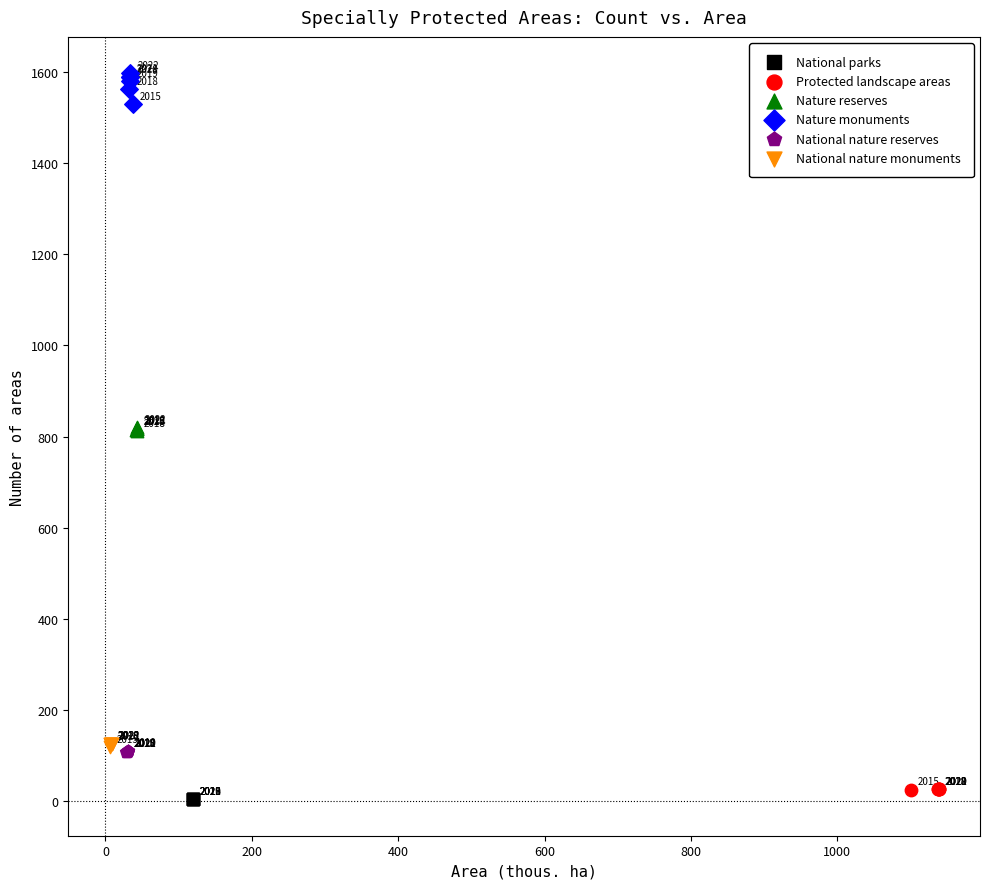

Which series contains the lowest Y value?

National parks